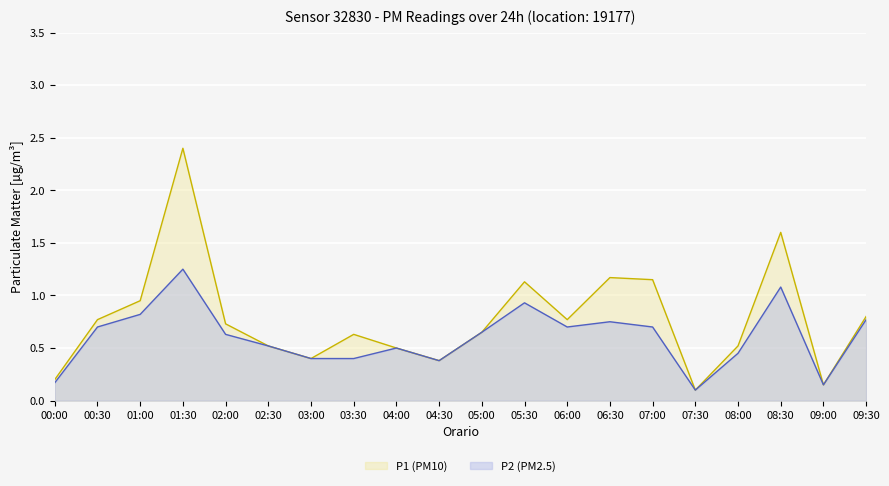

Rank the series at 04:00 from highest to lowest value.

P1, P2